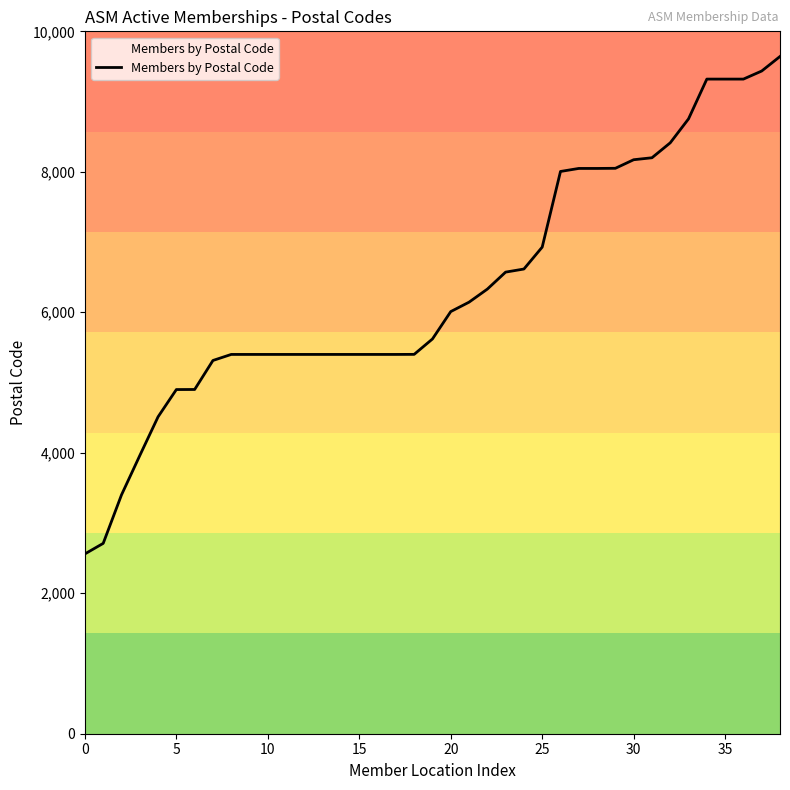

What is the difference between the maximum and minimum values?

7082